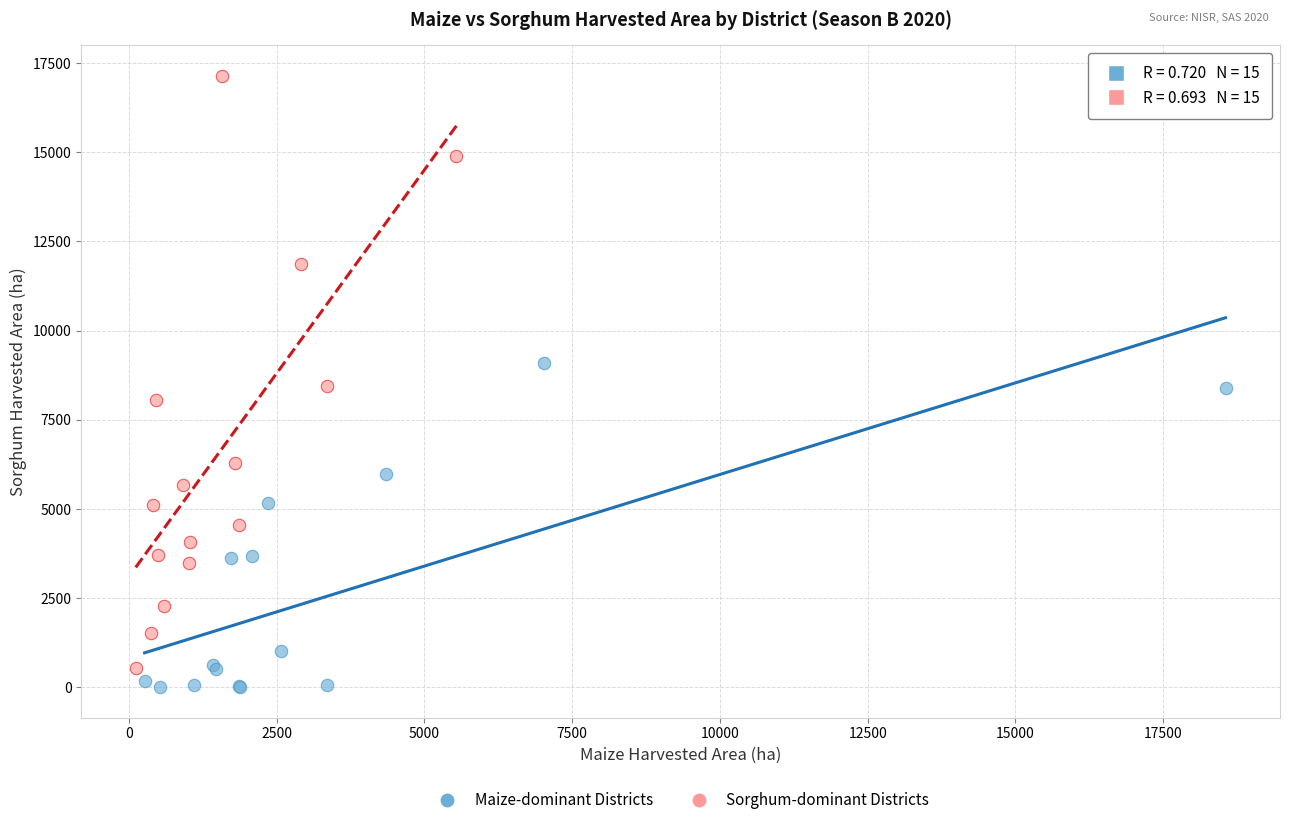

Which series reaches the minimum Y coordinate?

Maize-dominant Districts